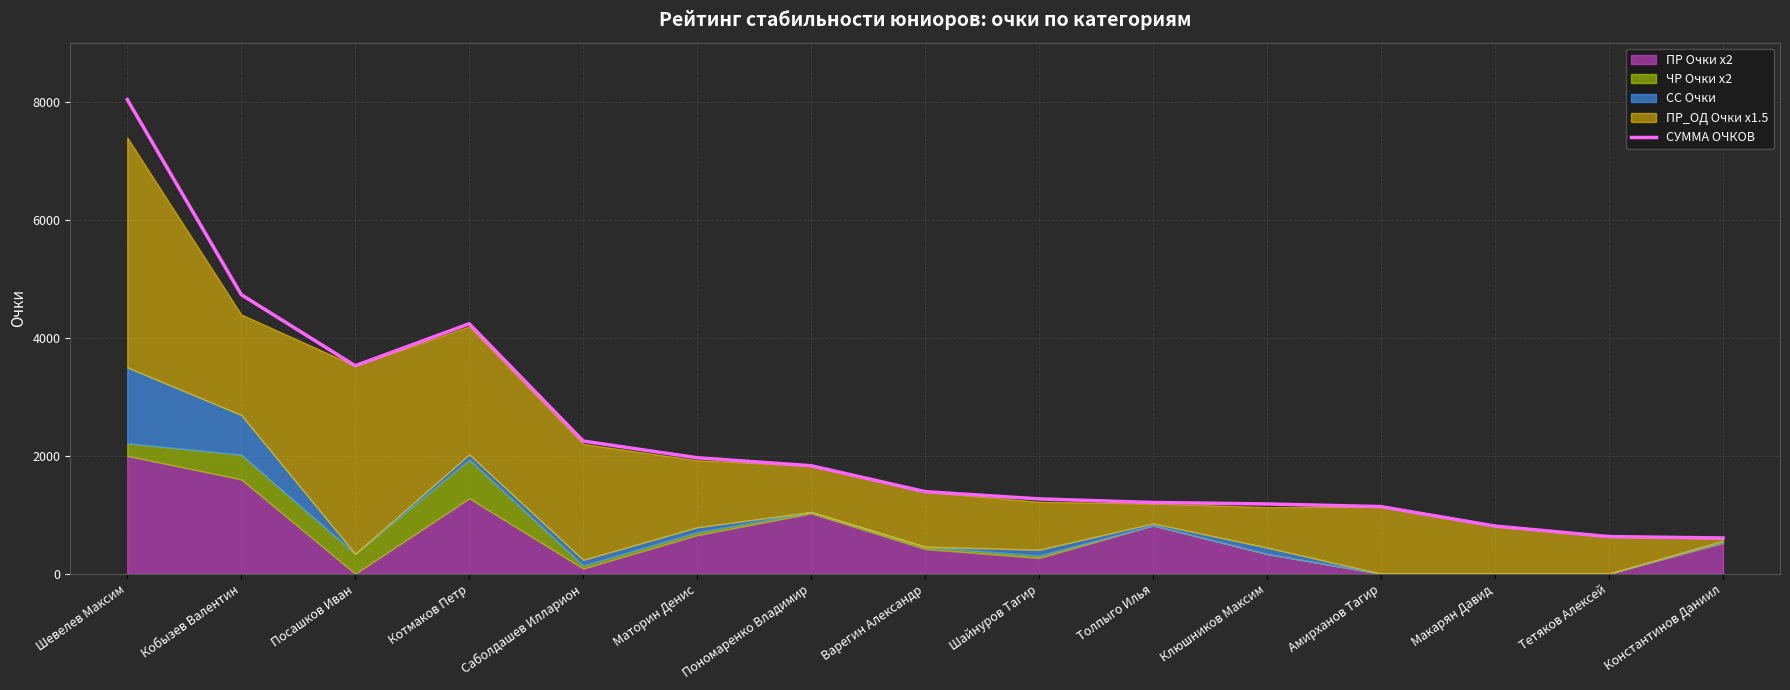

What is the sum of all values?

34831.0